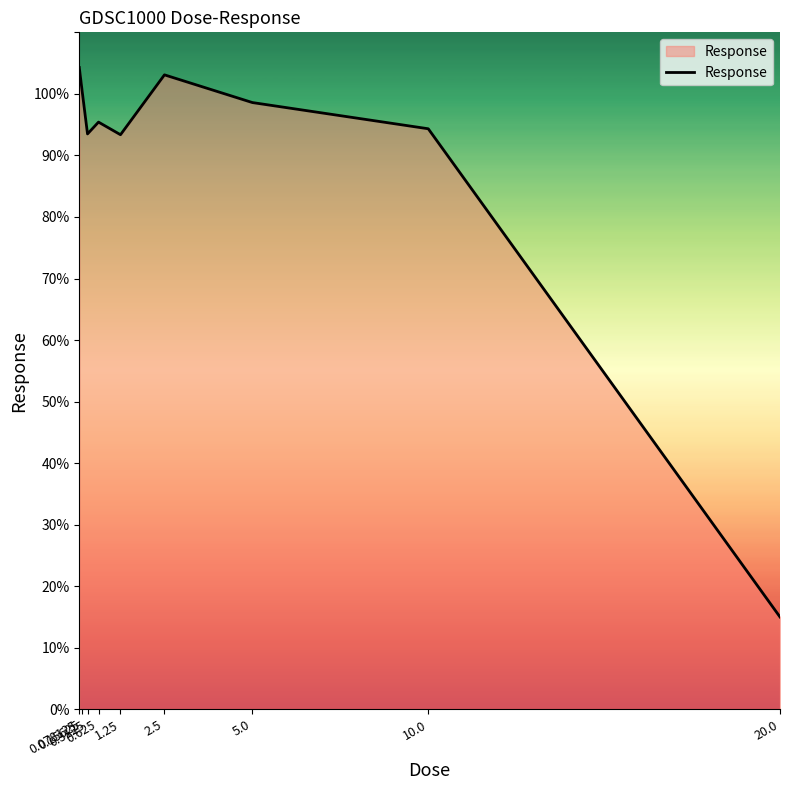

How many categories are shown in the chart?

9